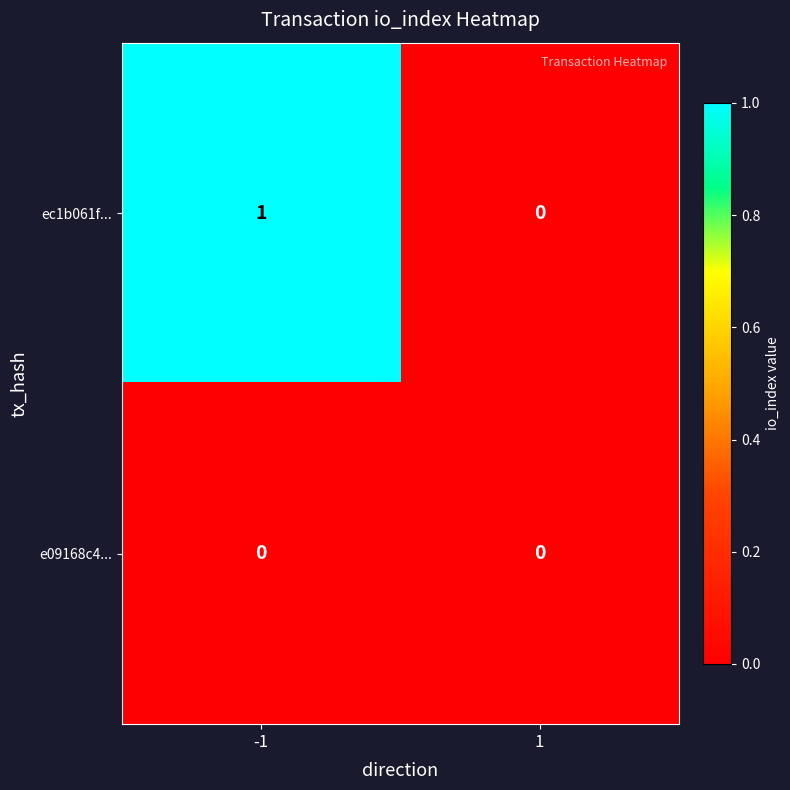

How many distinct data groups are displayed?

2